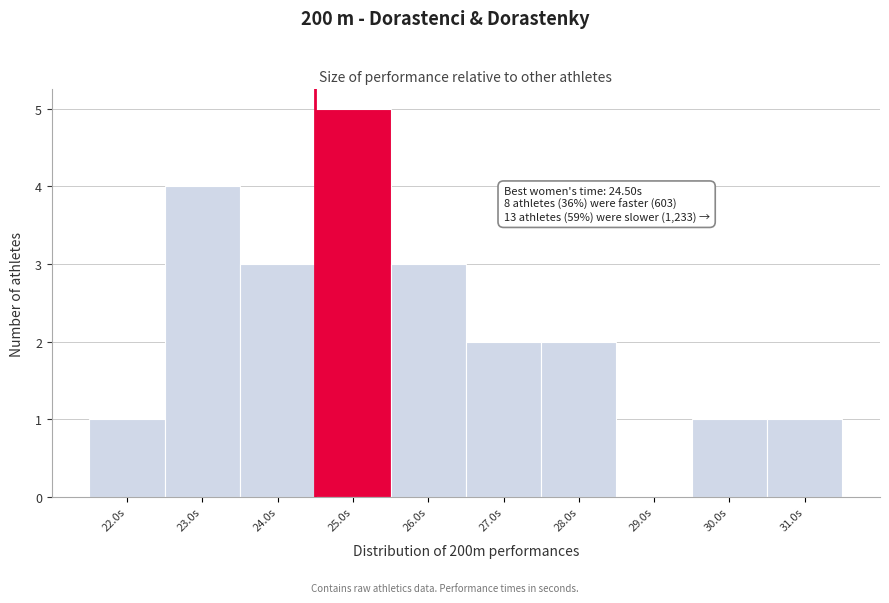

Over which range of the x-axis is the bar tallest?

24.5 to 25.5